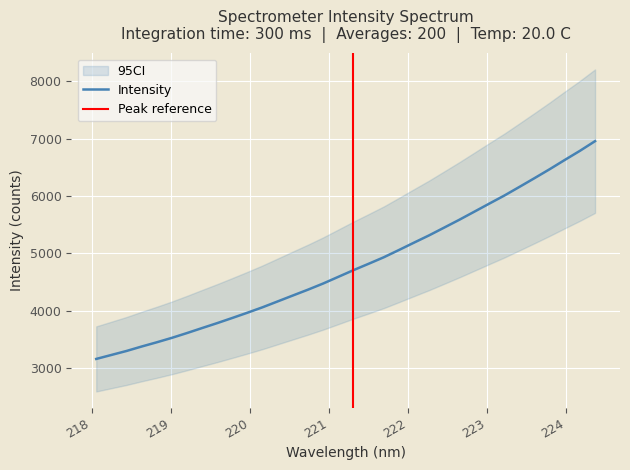

At which category does the chart reach its minimum across all series?

218.0596